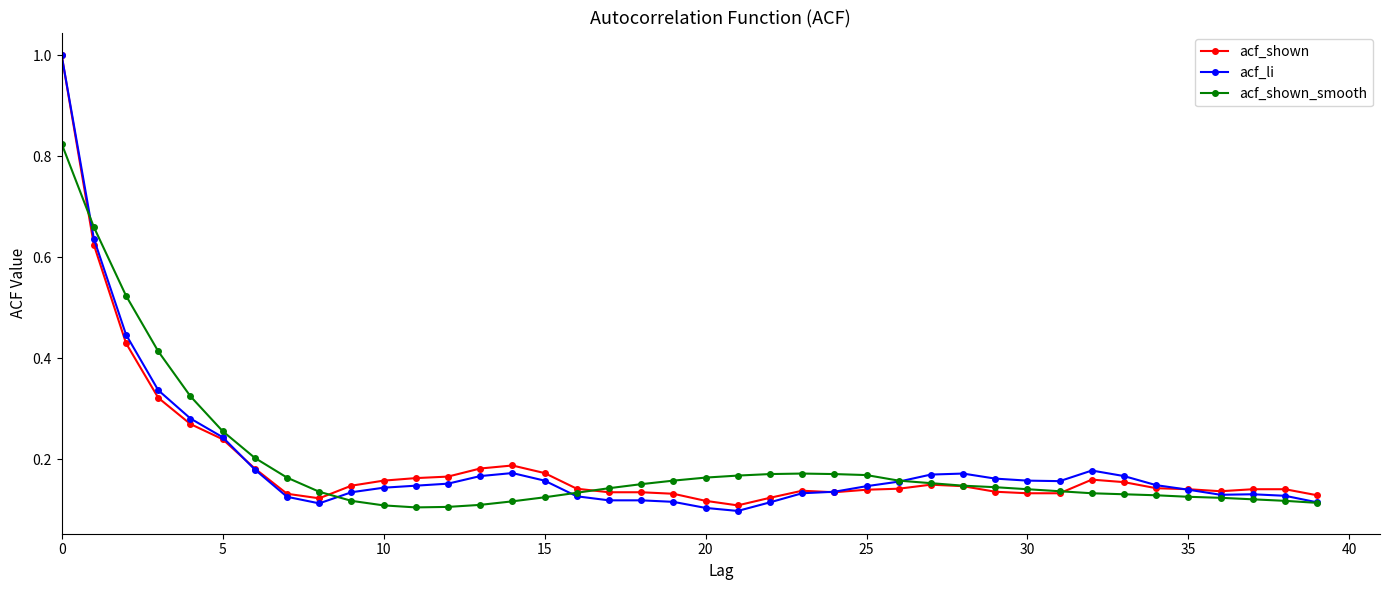

At how many categories does at least one series exceed 0?

40